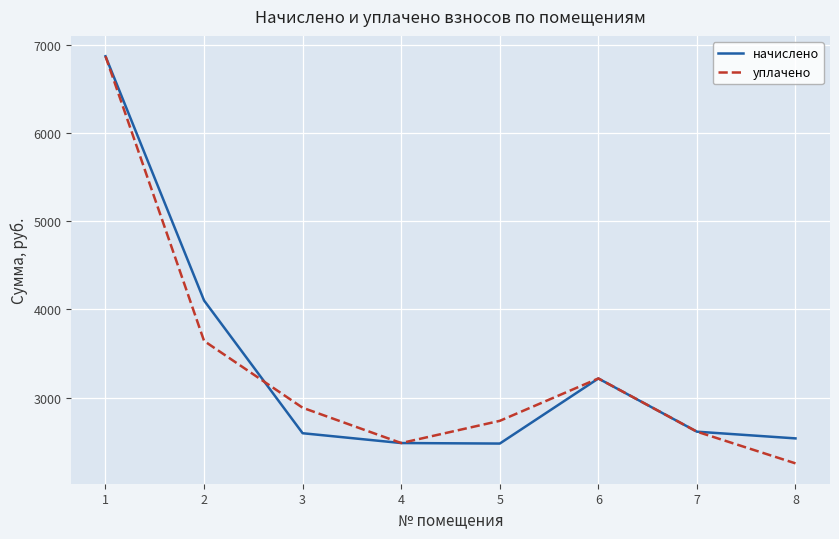

What is the total value across all series at 1?

13735.9